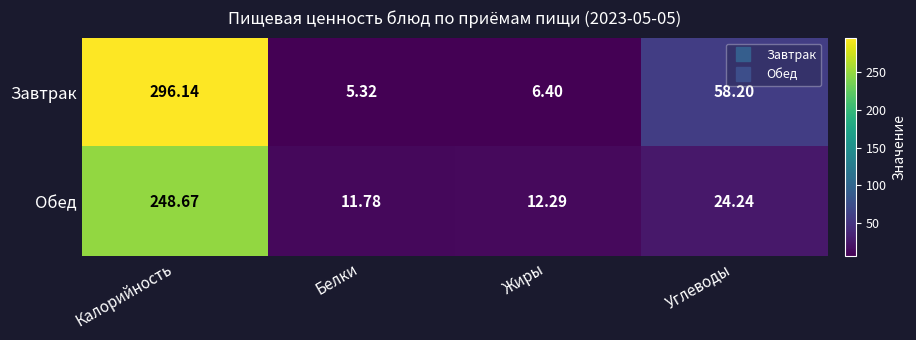

Where is Завтрак nearest to the value 150?

Углеводы